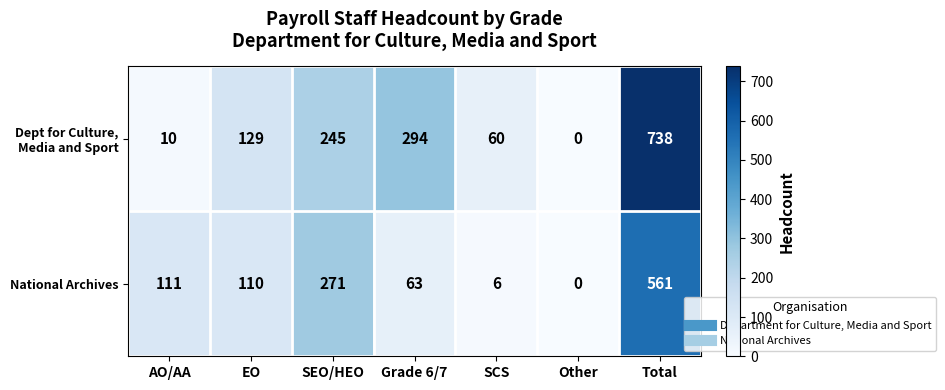

What is the difference between the maximum and second lowest values in the National Archives series?

555